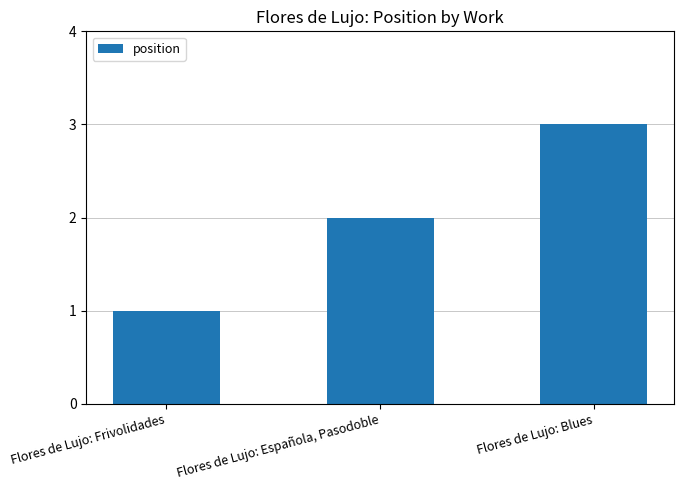

Which category has the lowest value across all series?

Flores de Lujo: Frivolidades